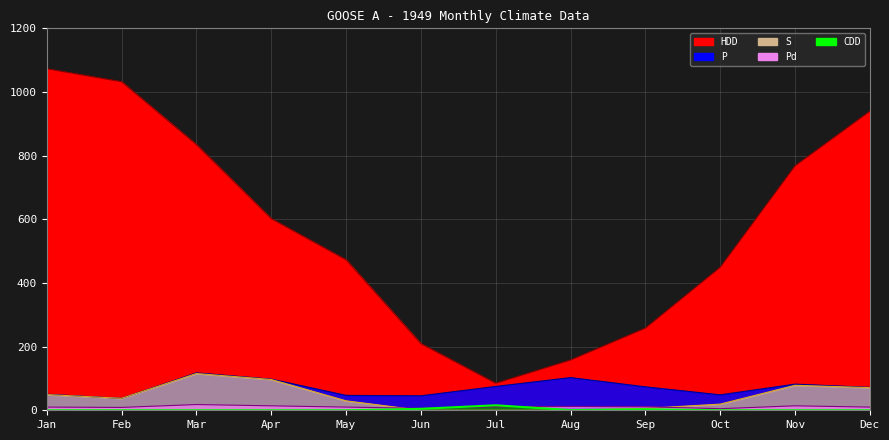

What value does the CDD series have at Aug?

0.6